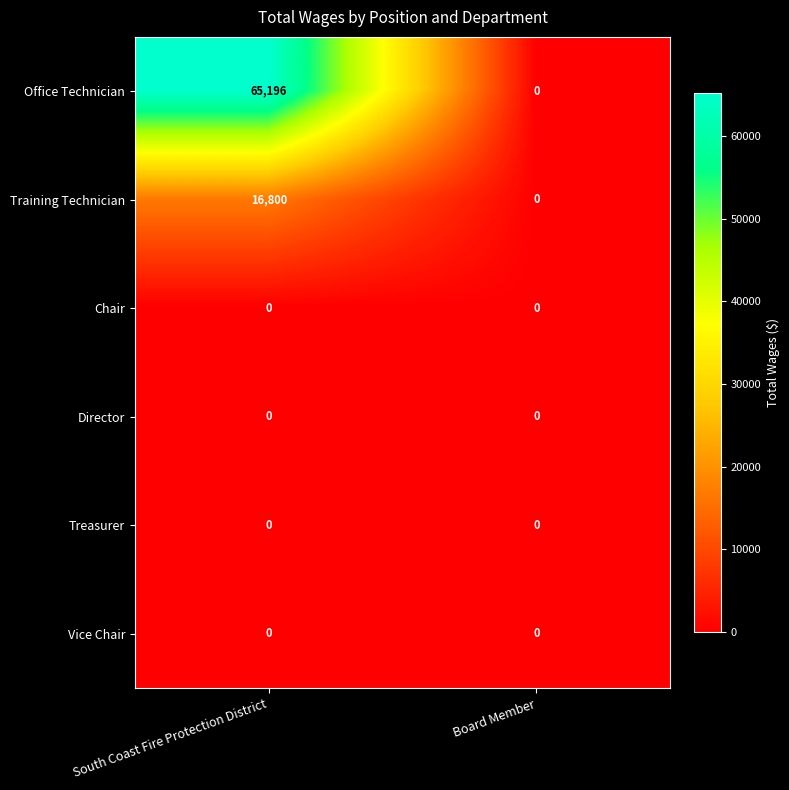

Reading right to left, extract all data points from this chart.

Office Technician: 0	65196
Training Technician: 0	16800
Chair: 0	0
Director: 0	0
Treasurer: 0	0
Vice Chair: 0	0